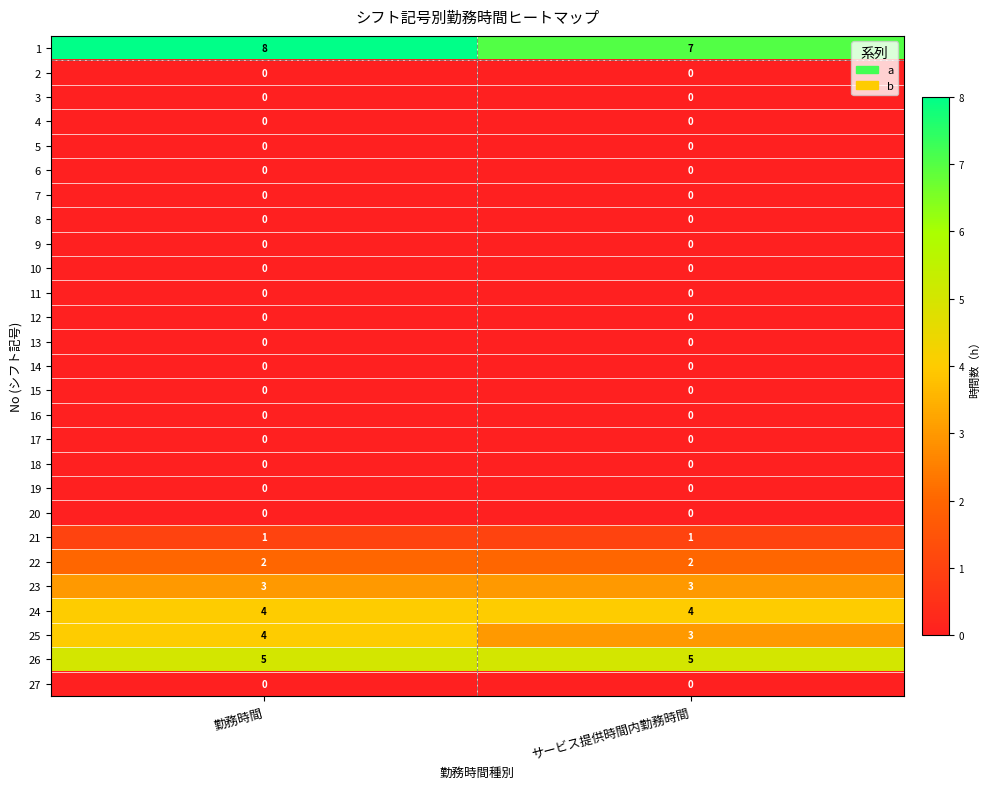

What is the difference between the highest and lowest values at サービス提供時間内勤務時間?

7